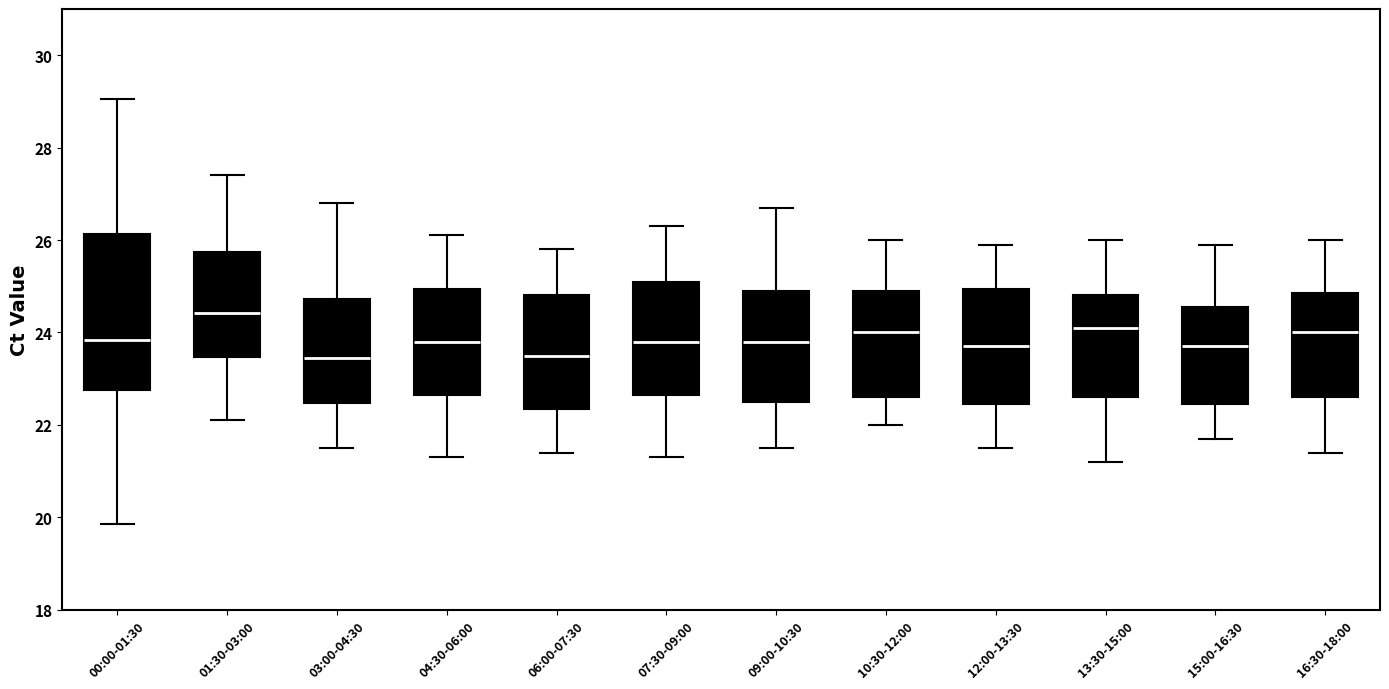

Where does the median line of the box for 01:30-03:00 sit on the y-axis? The values are not printed on the chart, so give them approximately, as read against the axis.

24.4